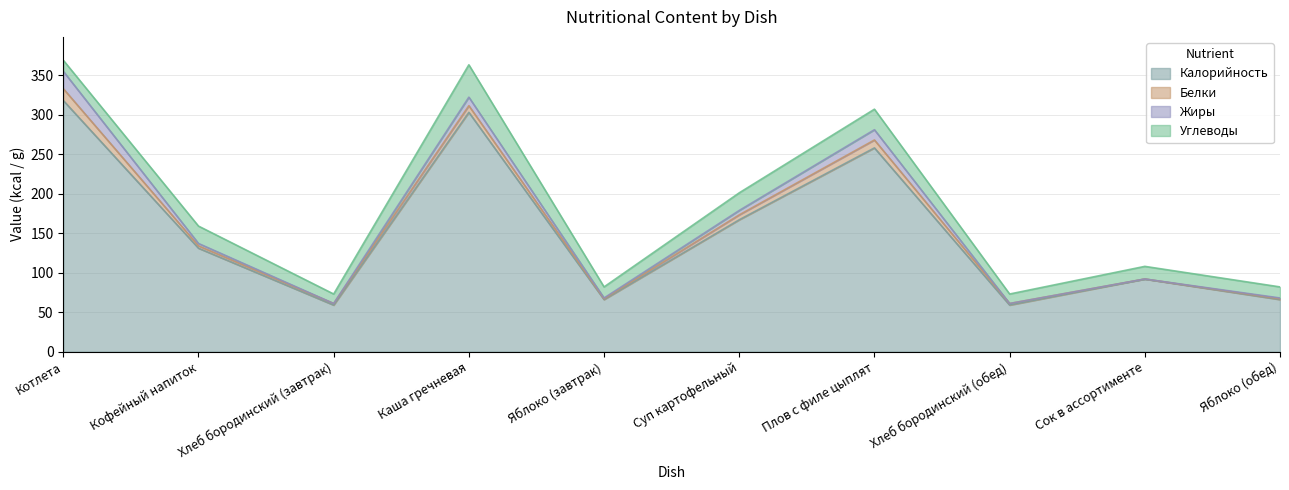

True or false: Жиры has a value of 0.5 at Яблоко (завтрак).

False